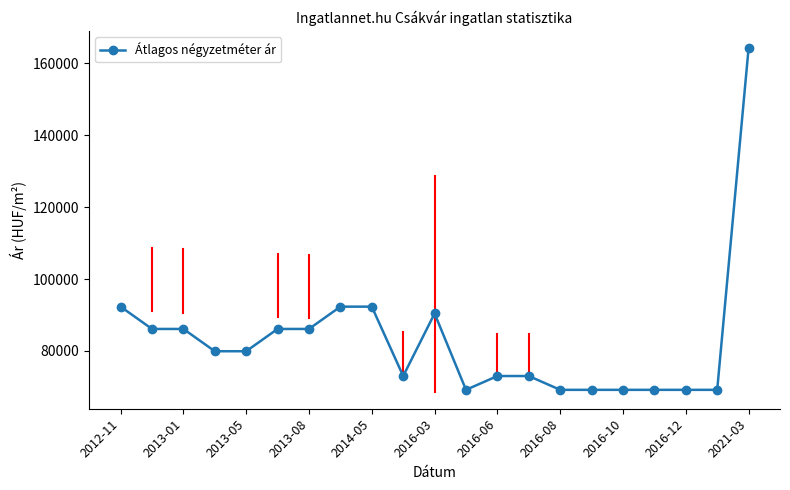

What is the difference between the second highest and minimum values?

23154